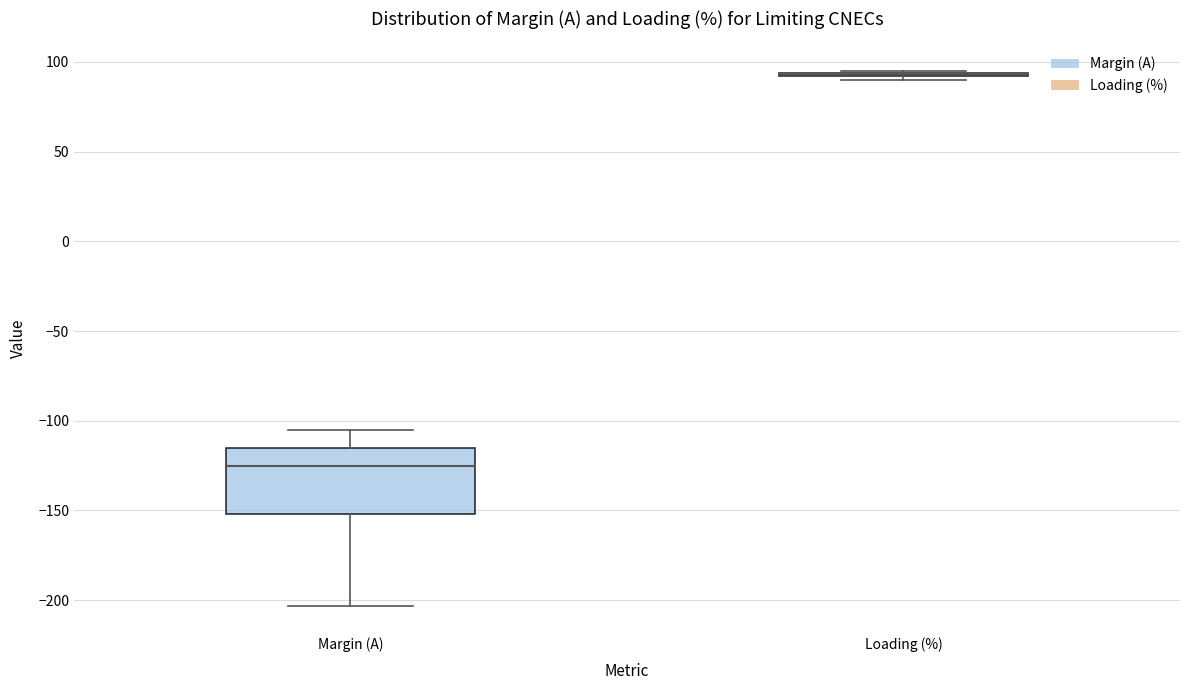

Comparing the boxes themselves (not the whiskers), which one is the tallest?

Margin (A)